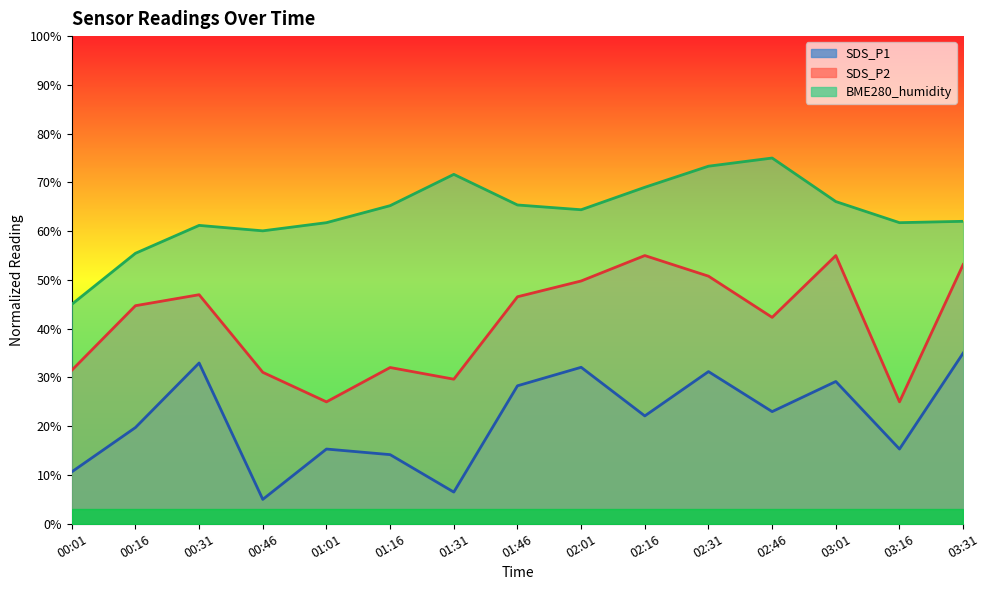

What is the sum of the SDS_P2 values at 00:01 and 02:46?

73.8